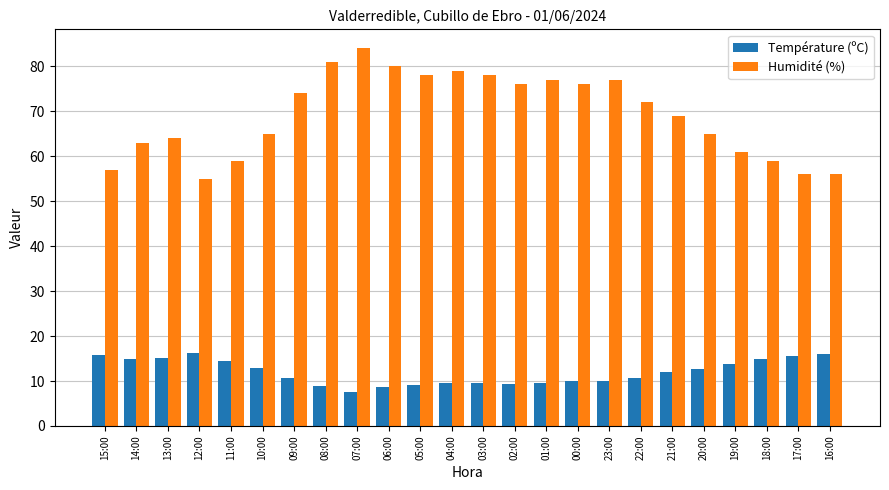

What is the label of the 5th bar from the left?

11:00